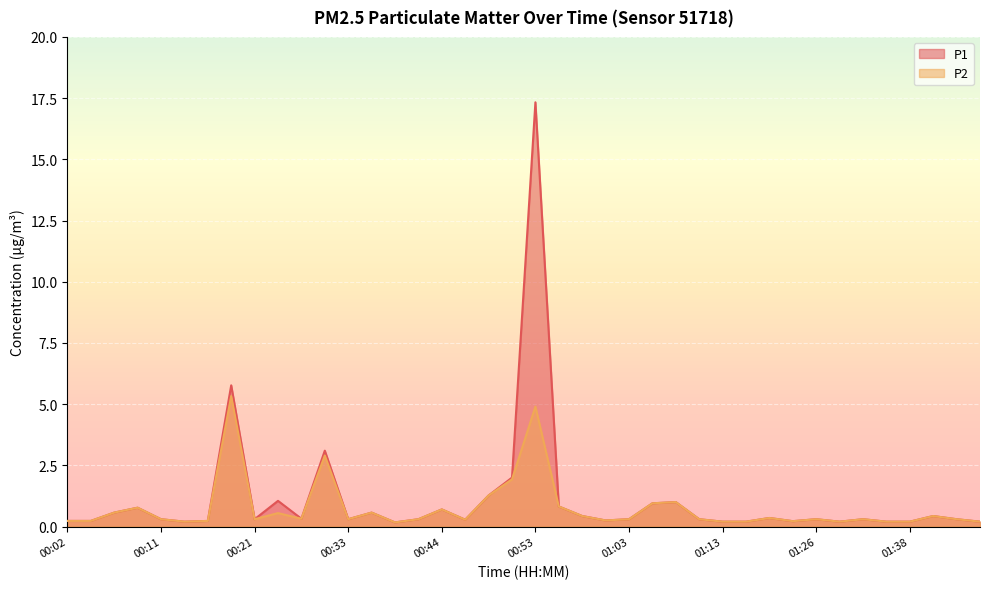

What is the approximate value of P1 at 01:43?

0.3